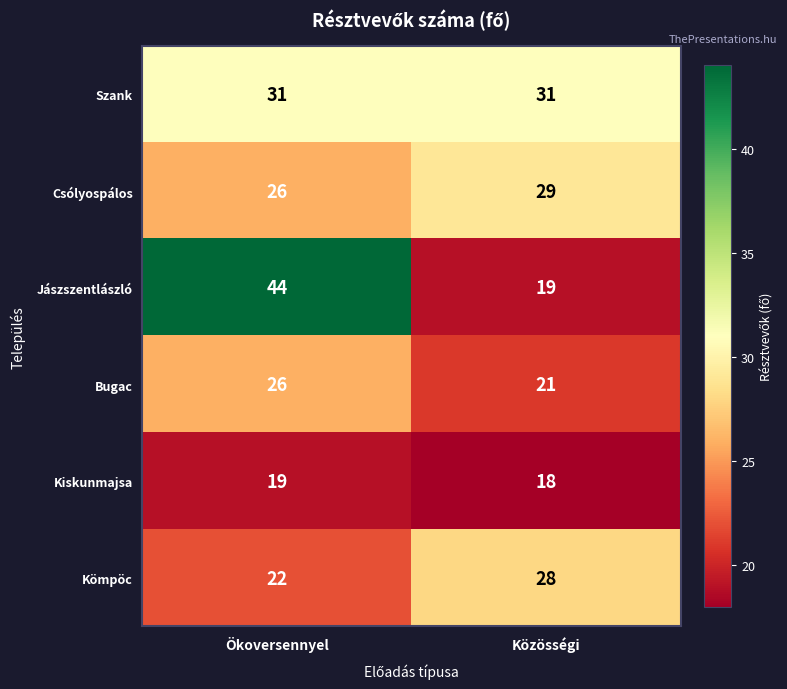

Reading left to right, extract all data points from this chart.

Szank: 31	31
Csólyospálos: 26	29
Jászszentlászló: 44	19
Bugac: 26	21
Kiskunmajsa: 19	18
Kömpöc: 22	28